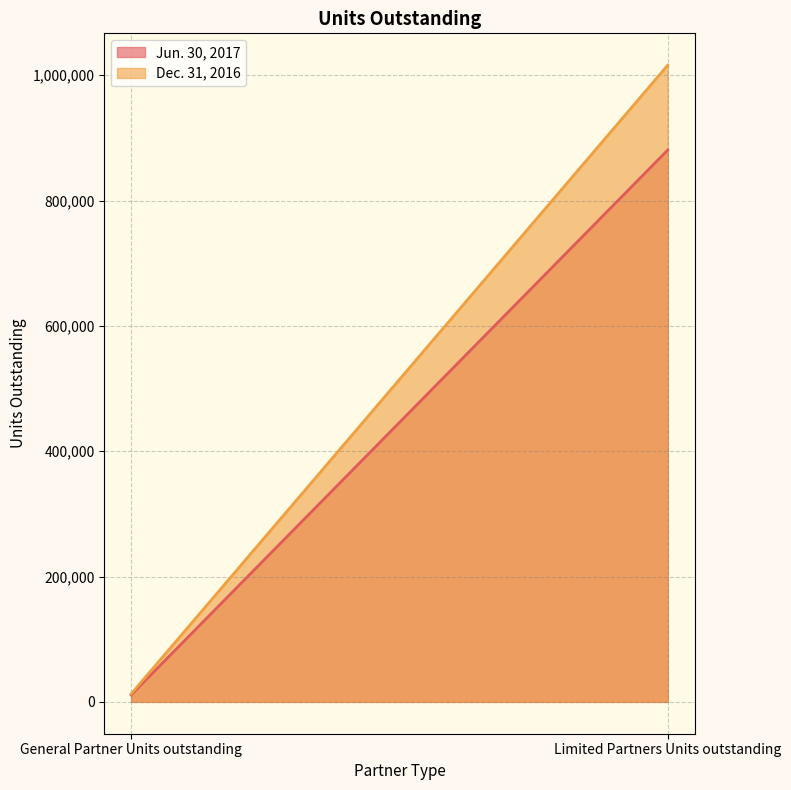

What is the label of the 1st point from the left?

General Partner Units outstanding